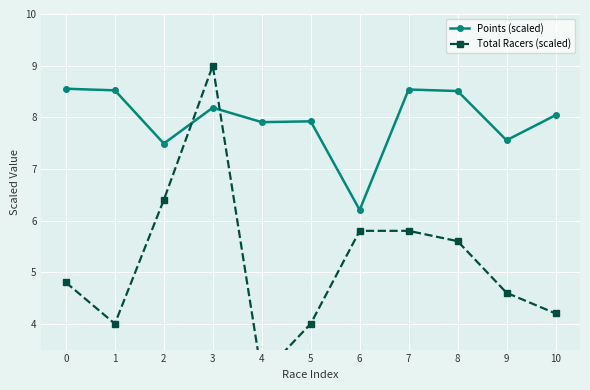

Is this an area chart (filled region under the line)?

No